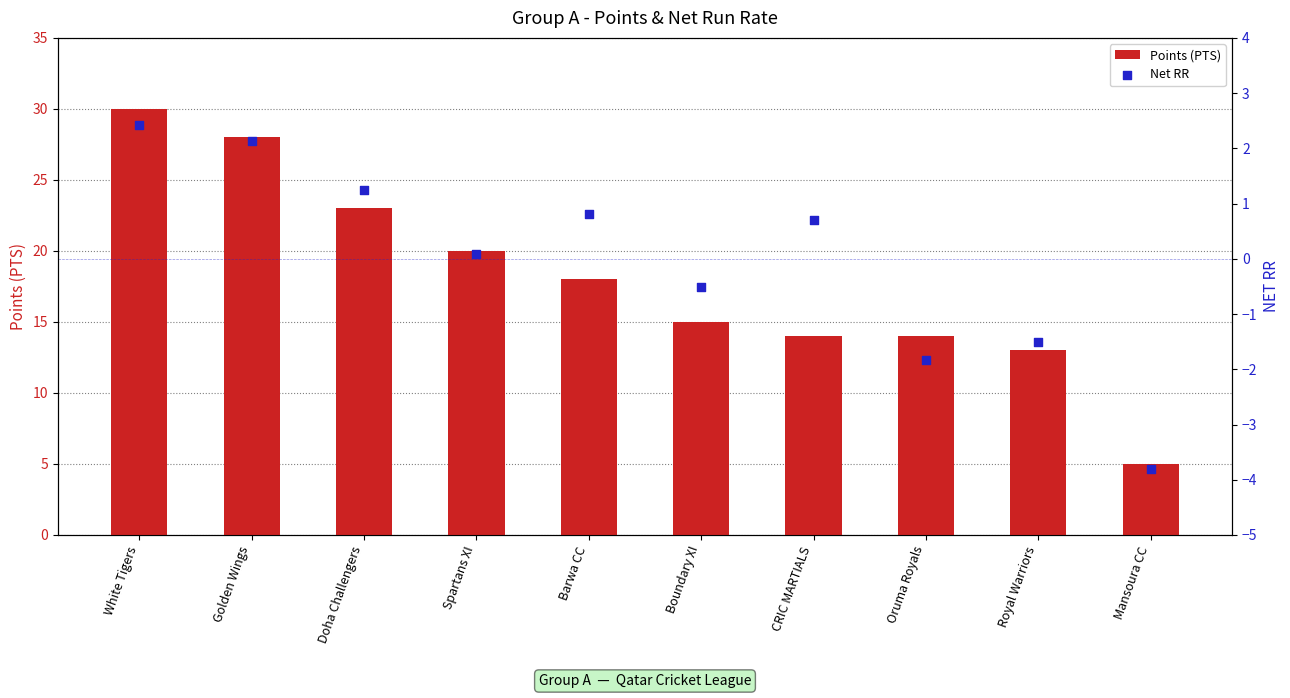

Which series has the widest spread of Y values?

Points (PTS)